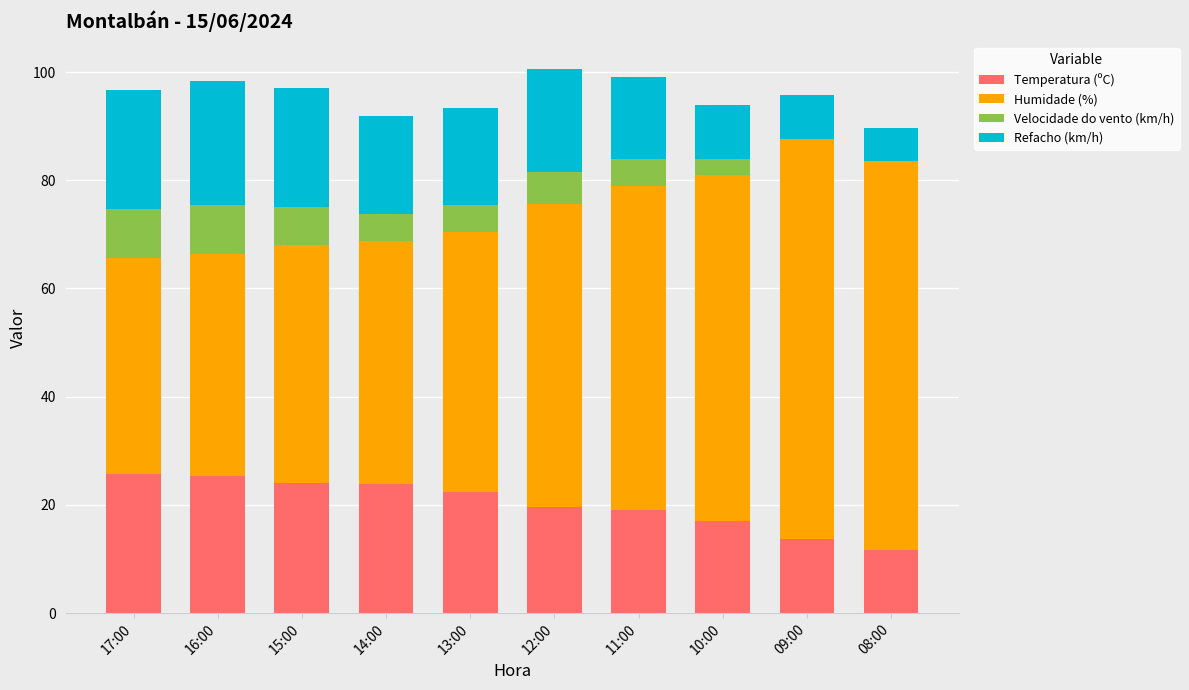

What is the total value across all series at 11:00?

99.0